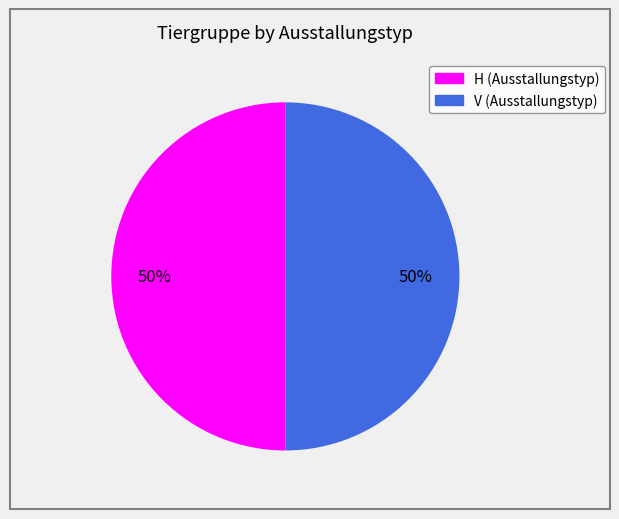

To the nearest percent, what is the combined percentage of H (Ausstallungstyp) and V (Ausstallungstyp)?

100%